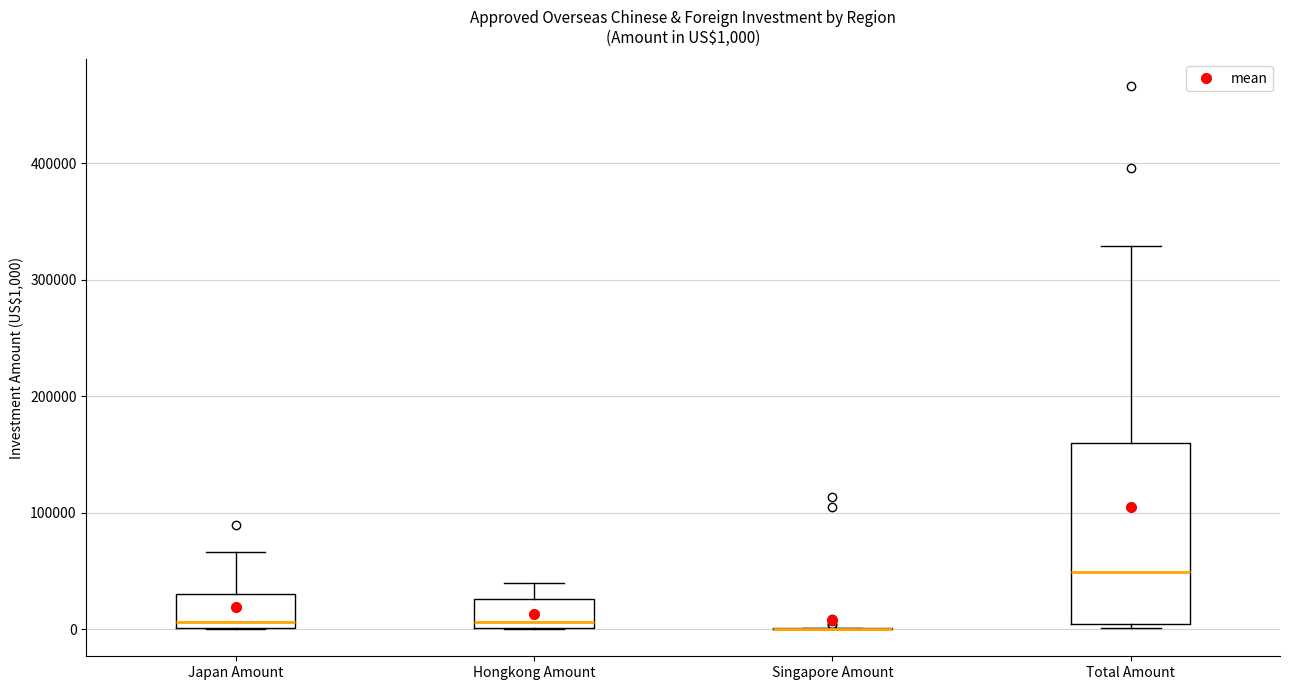

Which box is the tallest, from its lower edge to its upper edge?

Total Amount